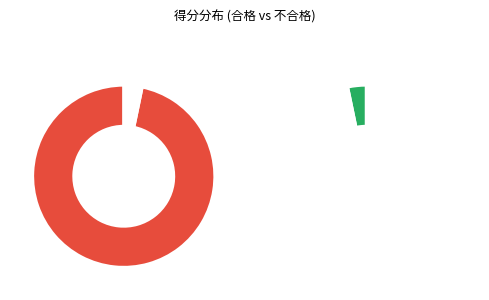

Does 100 account for over 50% of the chart?

Yes